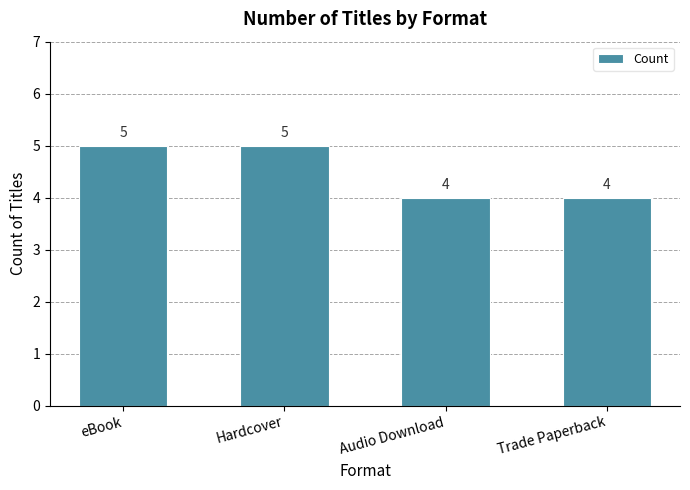

The value at eBook is 3. True or false?

False